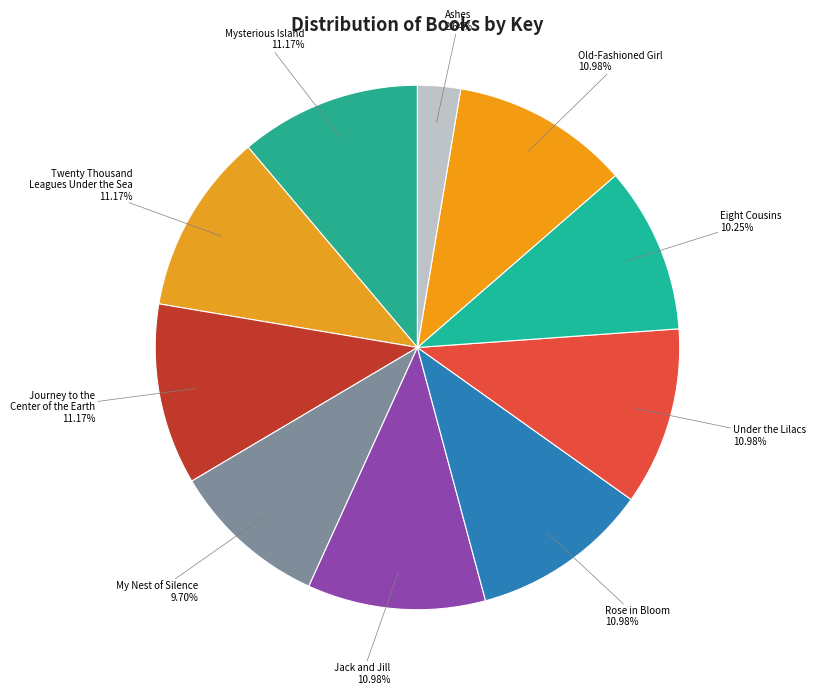

Which has a higher value, Under the Lilacs or Eight Cousins?

Under the Lilacs